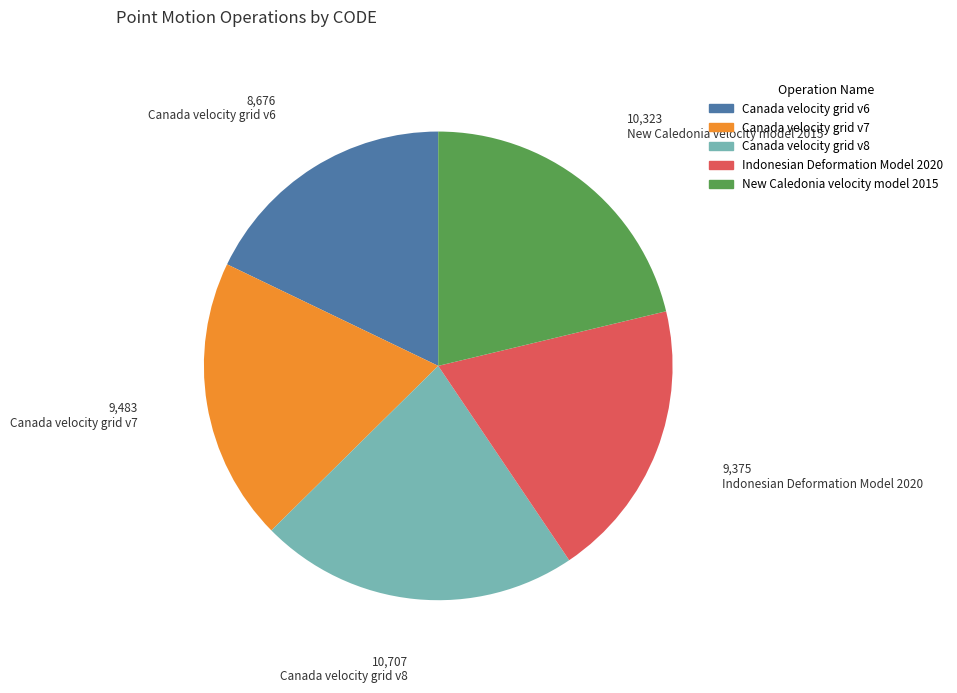

Which category has the biggest portion of the pie?

Canada velocity grid v8